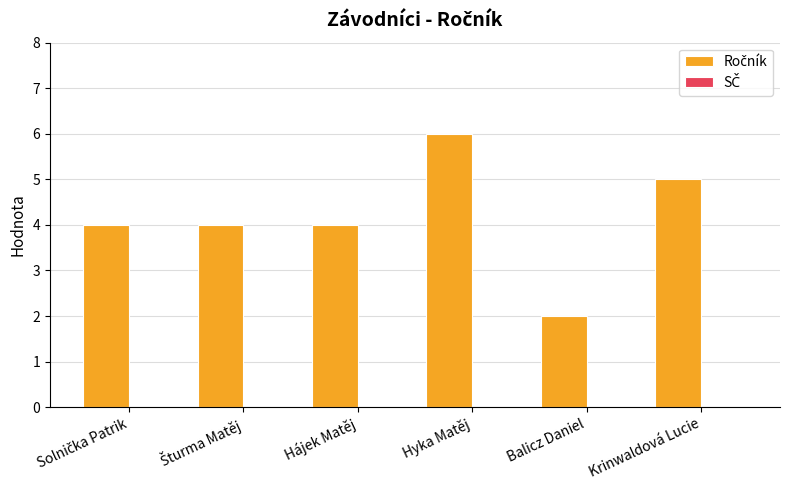

What is the sum of all values?

25